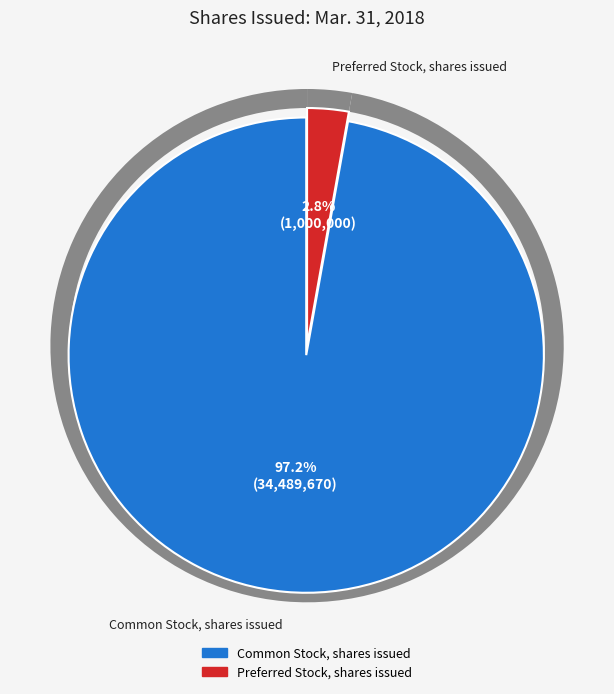

The Preferred Stock, shares issued slice represents 12% of the pie. True or false?

False